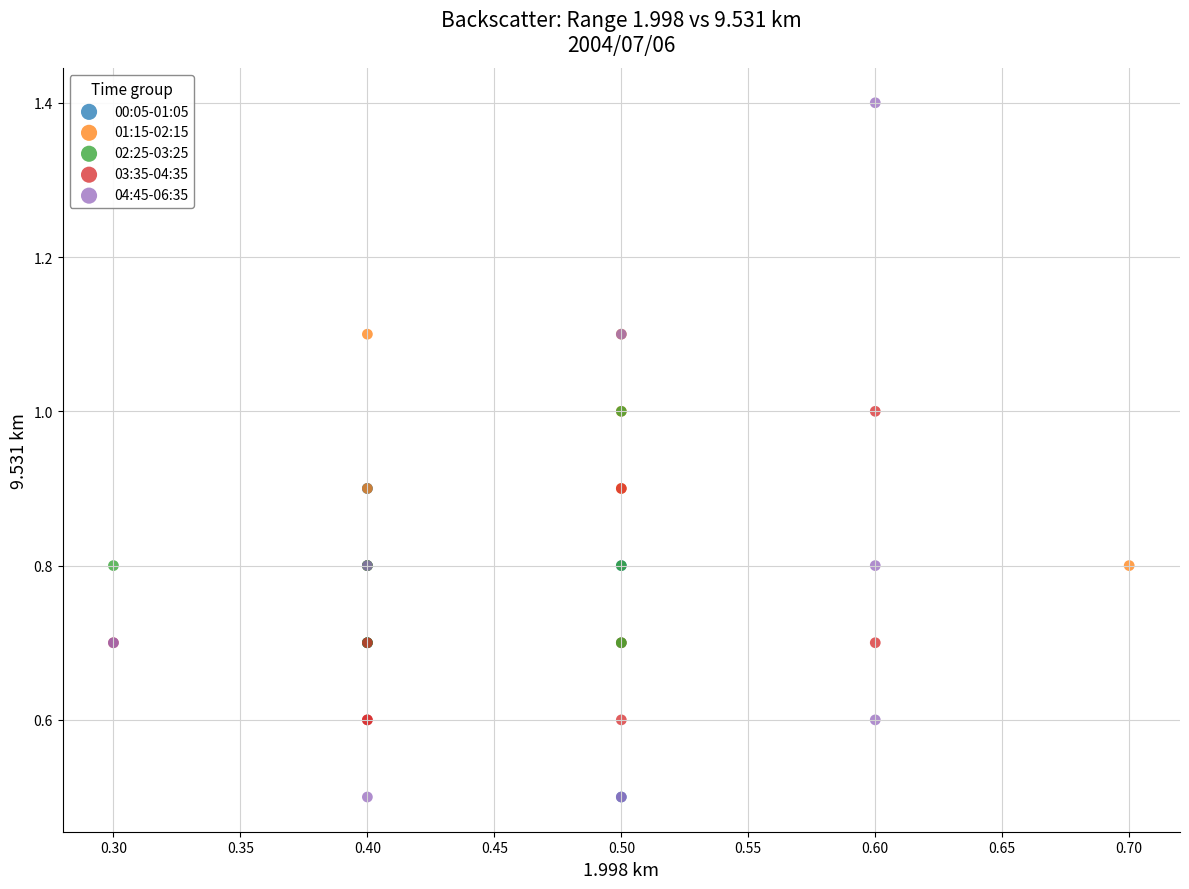

Which series reaches the maximum Y coordinate?

04:45-06:35